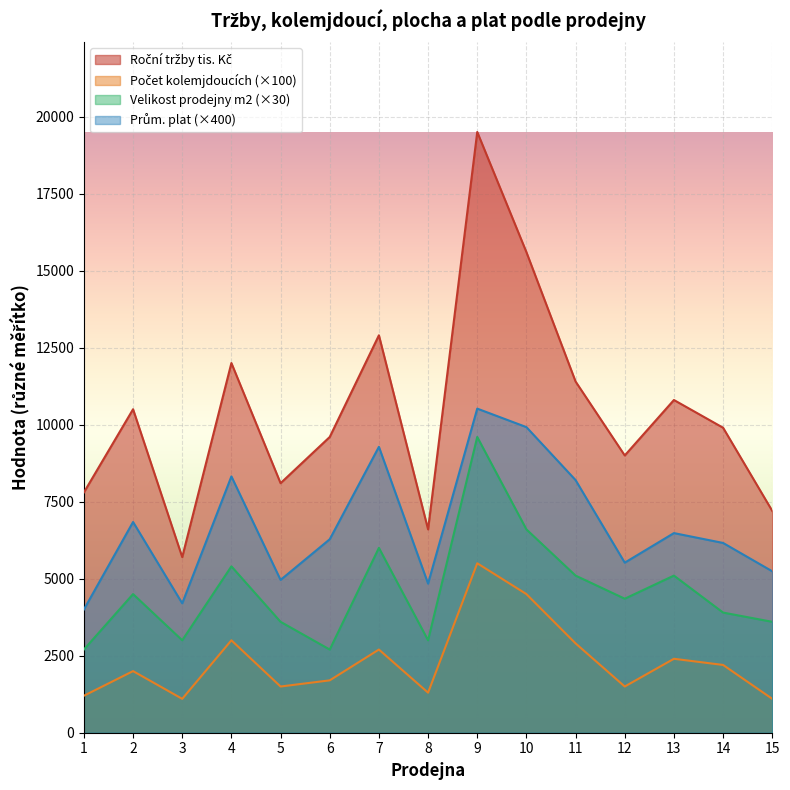

Which category has the highest value across all series?

9